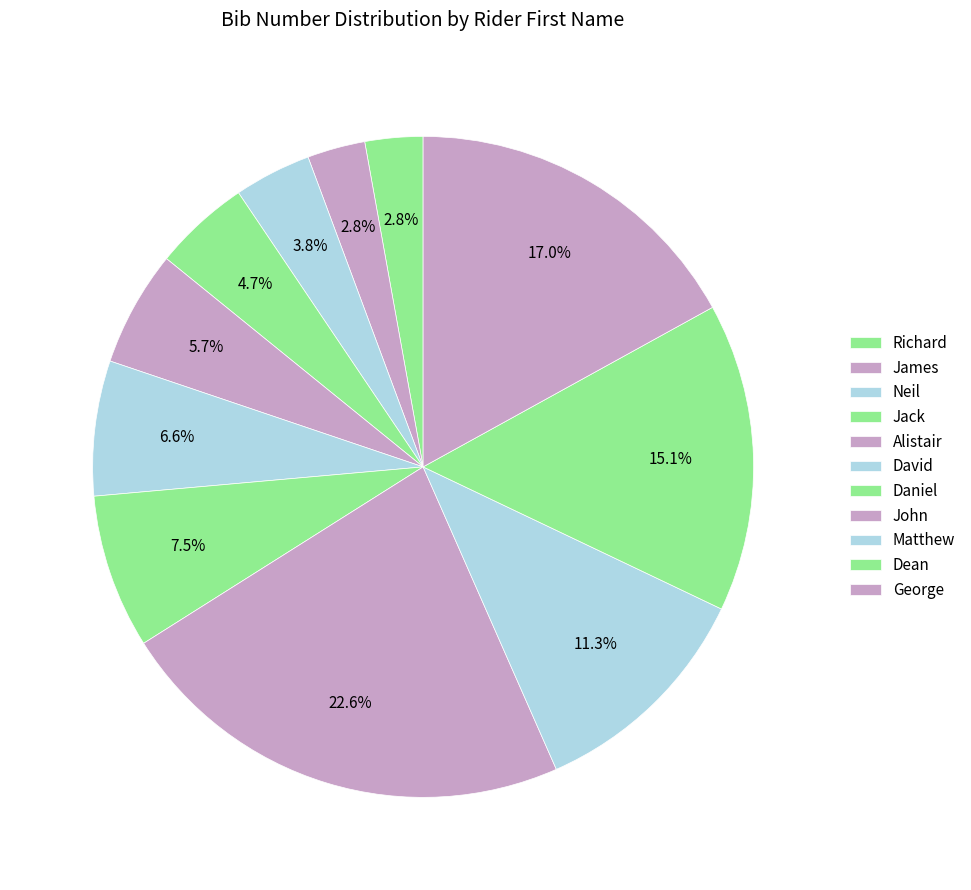

Does Richard represent more than half of the total?

No